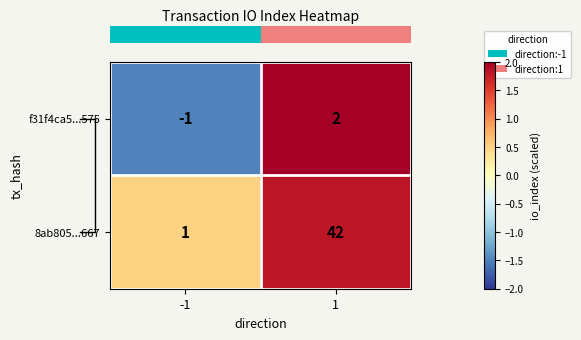

What is the maximum value shown in the chart?

42